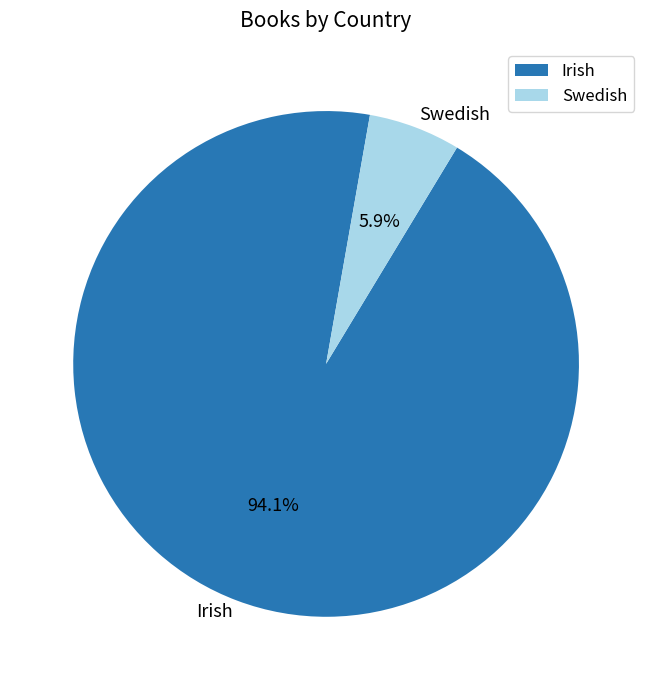

To the nearest percent, what portion does Irish represent?

94%